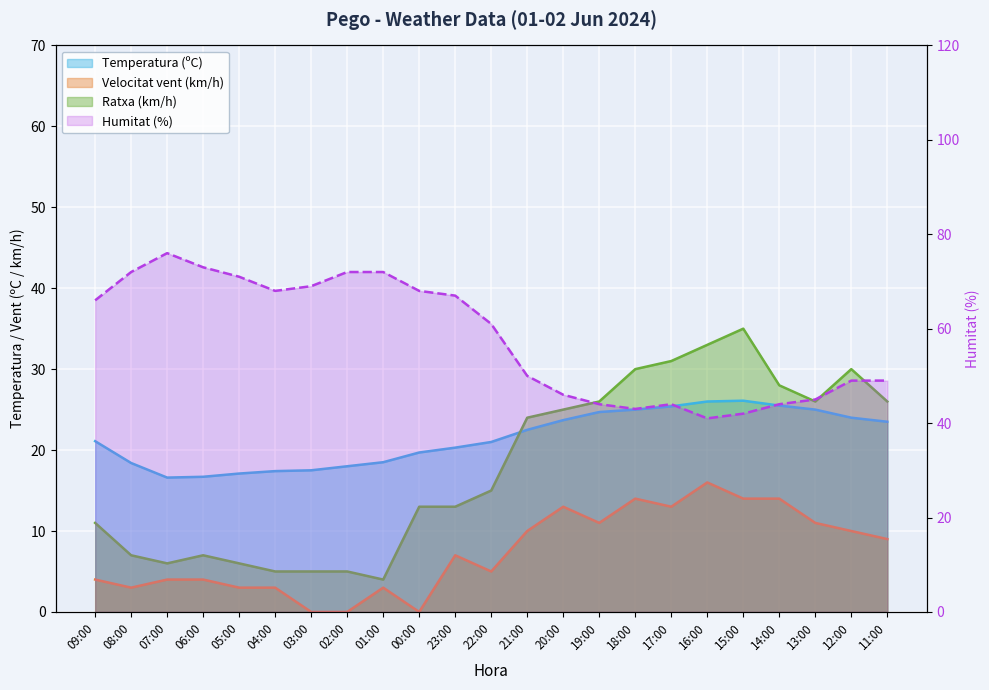

How many positive values does the Velocitat vent series have?

20